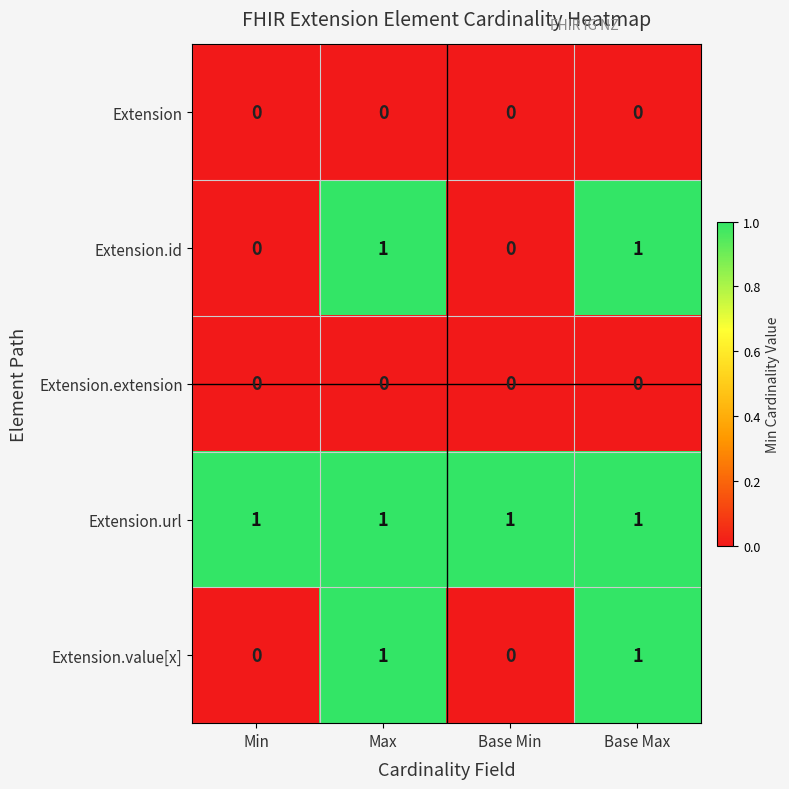

Reading left to right, transcribe all the data shown in this chart.

Extension: 0	0	0	0
Extension.id: 0	1	0	1
Extension.extension: 0	0	0	0
Extension.url: 1	1	1	1
Extension.value[x]: 0	1	0	1